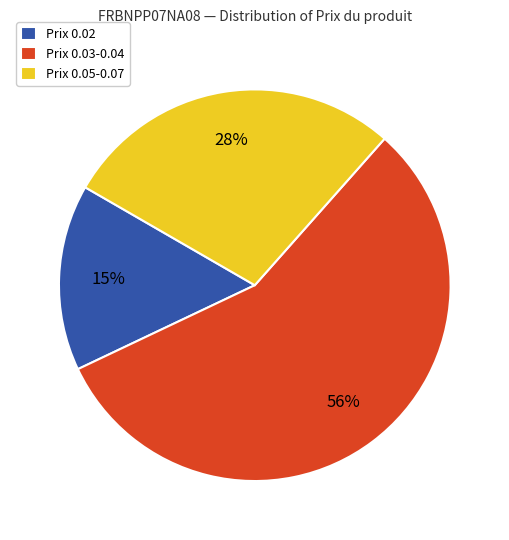

Is the sum of Prix 0.02 and Prix 0.05-0.07 greater than half?

No